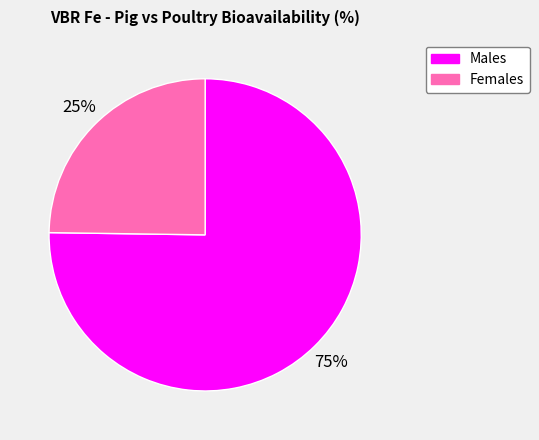

Combined, do Females and Males account for over 50%?

Yes